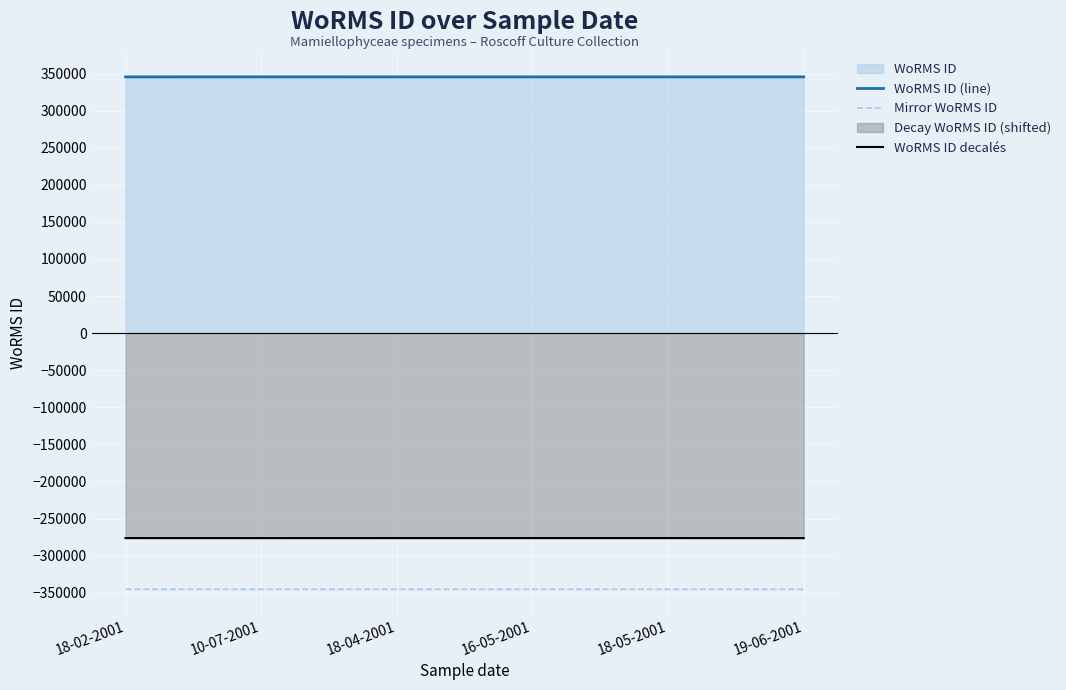

What is the lowest value of the WoRMS ID (line) series?

345459.0